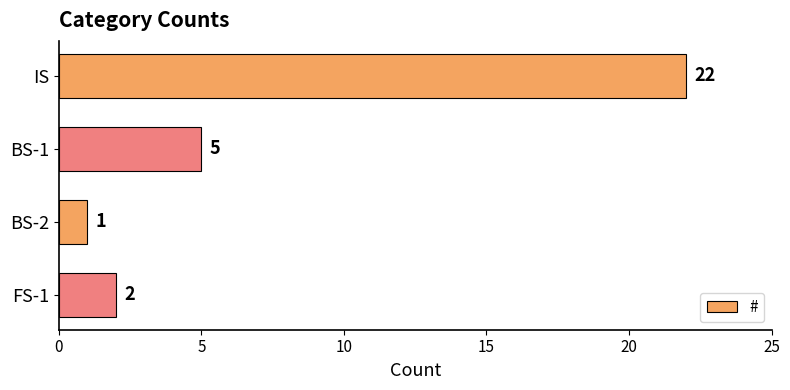

Is it true that the value at BS-1 is 5?

True